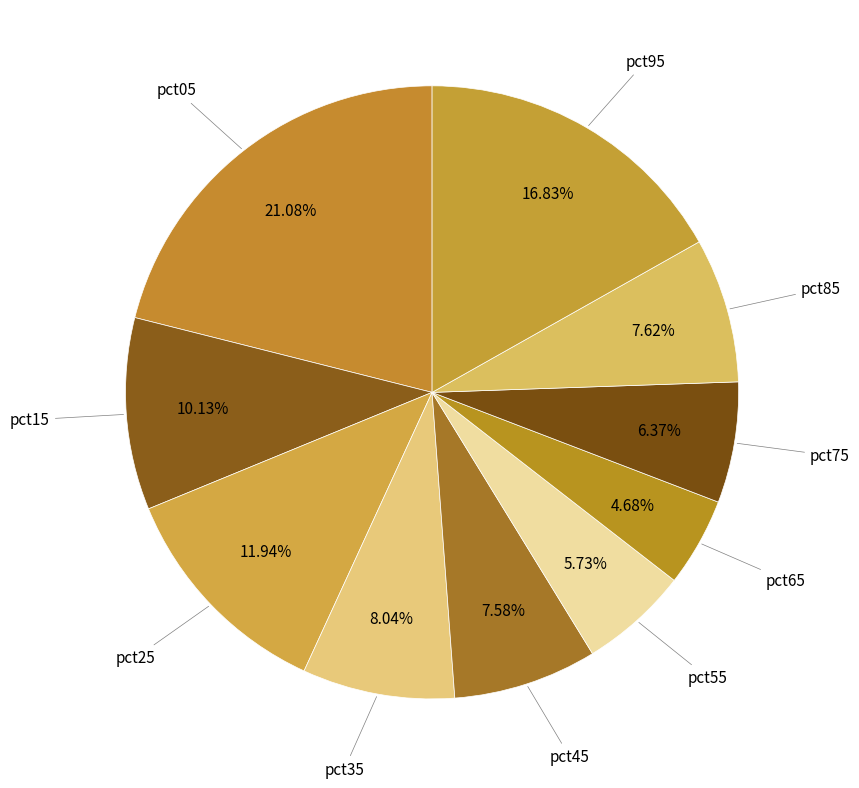

Is there a majority slice in this chart?

No